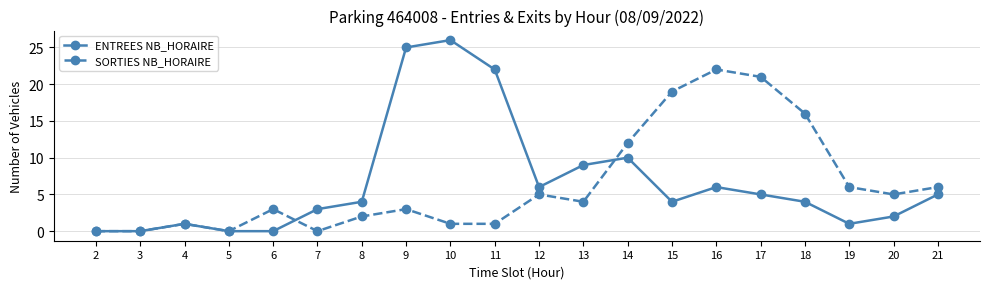

What value does the SORTIES NB_HORAIRE series have at 16?

22